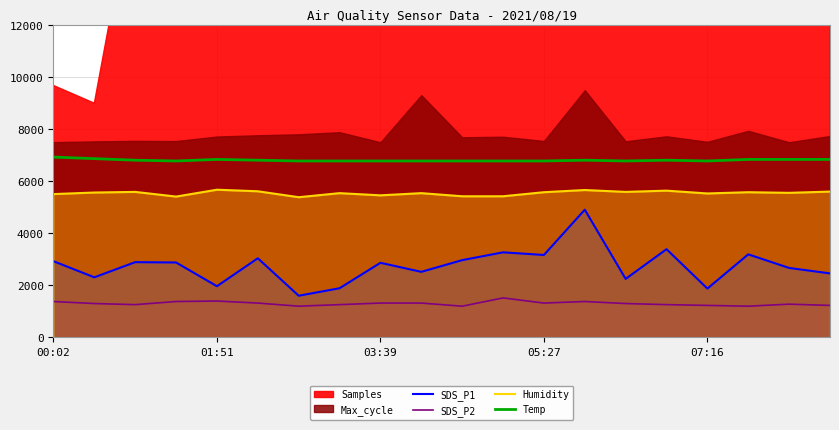

How many values in the Humidity series are below 5568?

10